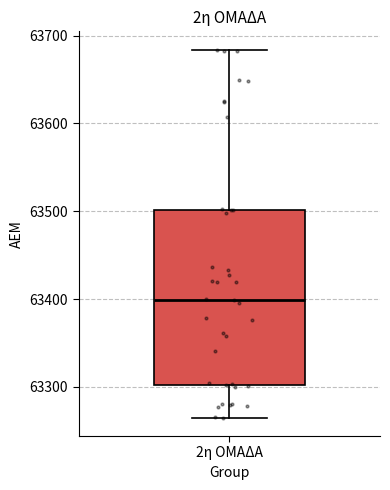

Where does the upper whisker of the box for 2η ΟΜΑΔΑ end on the y-axis? The values are not printed on the chart, so give them approximately, as read against the axis.

63680